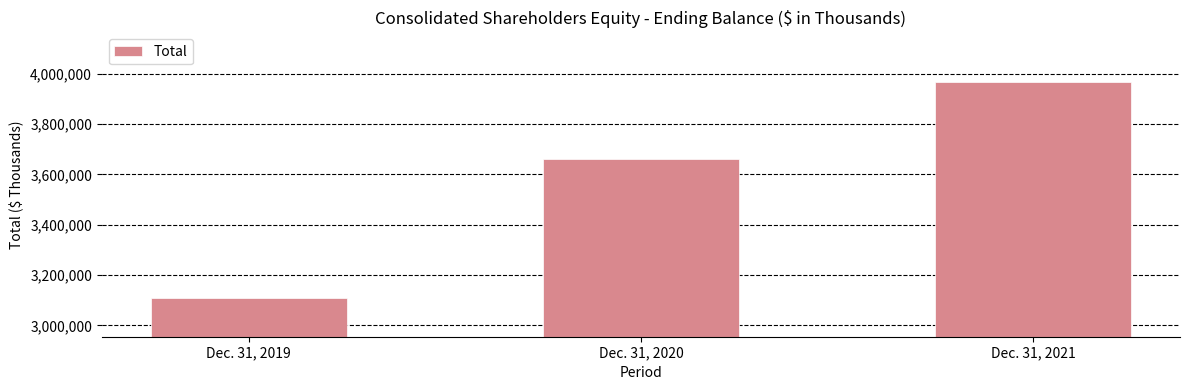

How many categories are shown in the chart?

3